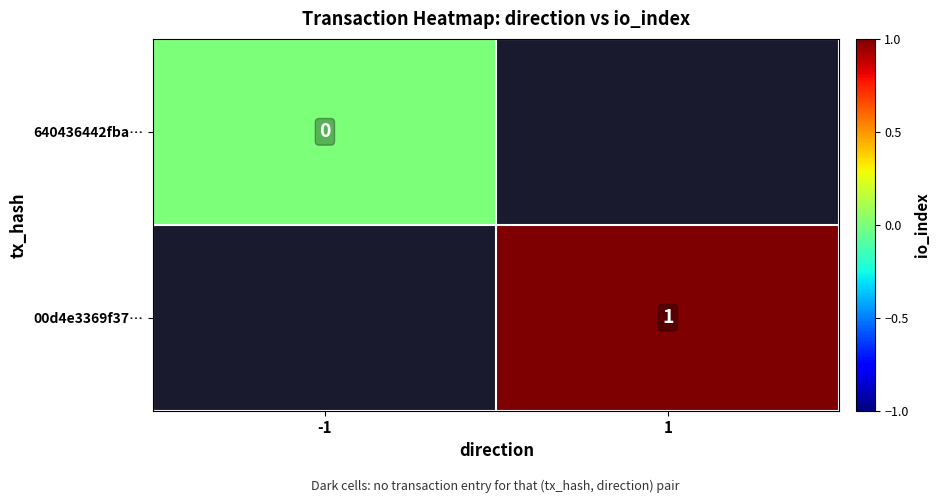

The 00d4e3369f37… series shows 1 at 1. True or false?

True